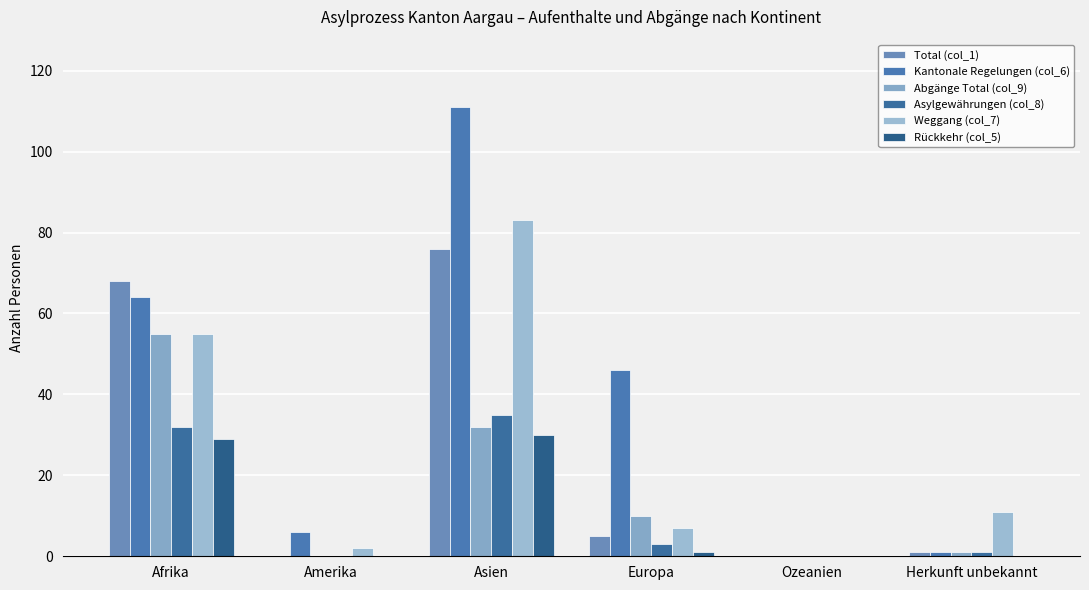

Reading left to right, what are all the values shown in this chart?

Total (col_1): Afrika=68	Amerika=0	Asien=76	Europa=5	Ozeanien=0	Herkunft unbekannt=1
Kantonale Regelungen (col_6): Afrika=64	Amerika=6	Asien=111	Europa=46	Ozeanien=0	Herkunft unbekannt=1
Abgänge Total (col_9): Afrika=55	Amerika=0	Asien=32	Europa=10	Ozeanien=0	Herkunft unbekannt=1
Asylgewährungen (col_8): Afrika=32	Amerika=0	Asien=35	Europa=3	Ozeanien=0	Herkunft unbekannt=1
Weggang (col_7): Afrika=55	Amerika=2	Asien=83	Europa=7	Ozeanien=0	Herkunft unbekannt=11
Rückkehr (col_5): Afrika=29	Amerika=0	Asien=30	Europa=1	Ozeanien=0	Herkunft unbekannt=0